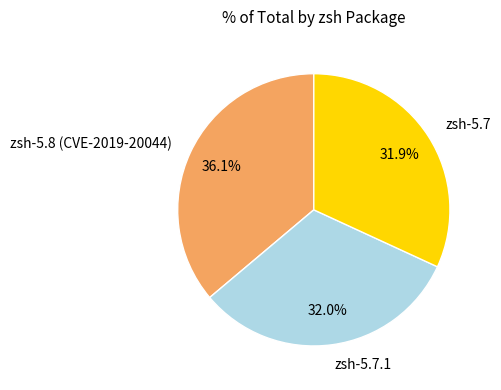

What is the largest slice in the pie chart?

zsh-5.8 (CVE-2019-20044)